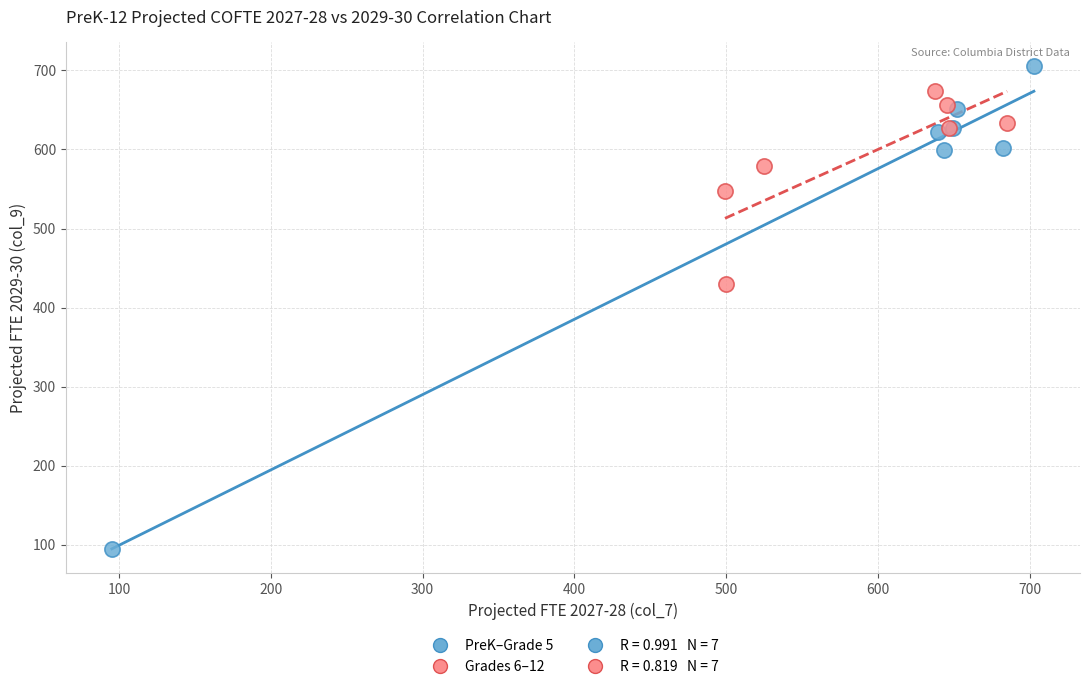

Which series contains the lowest Y value?

PreK–Grade 5